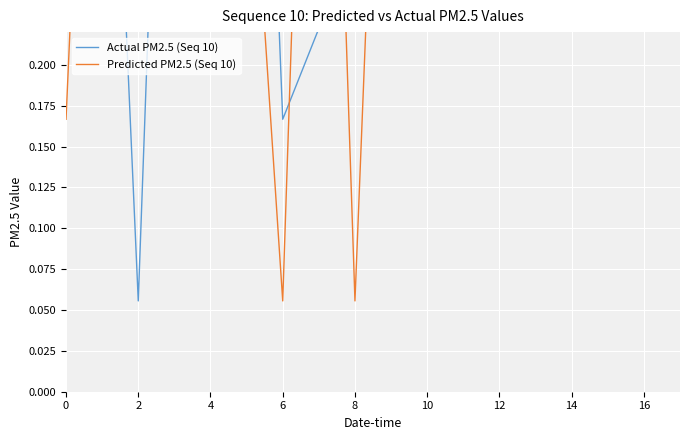

What is the difference between the maximum and minimum values in the Actual PM2.5 (Seq 10) series?

0.7